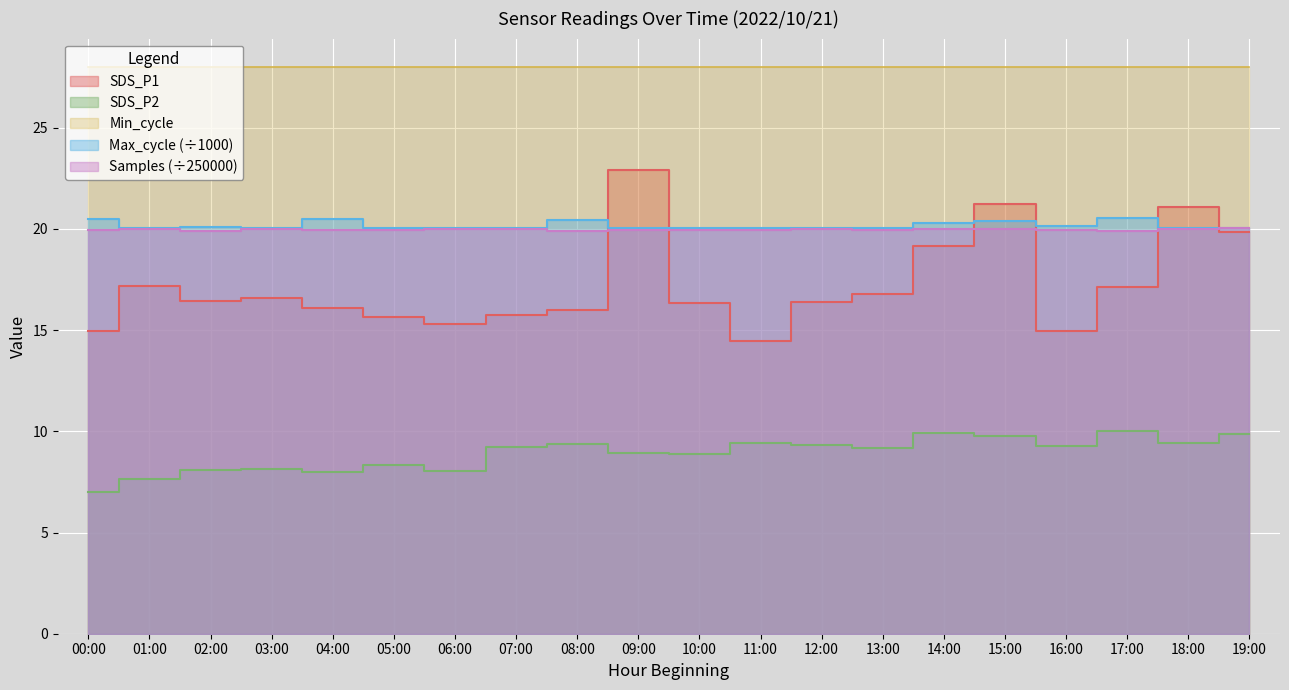

What is the approximate value of Max_cycle at 06:00?

20.0